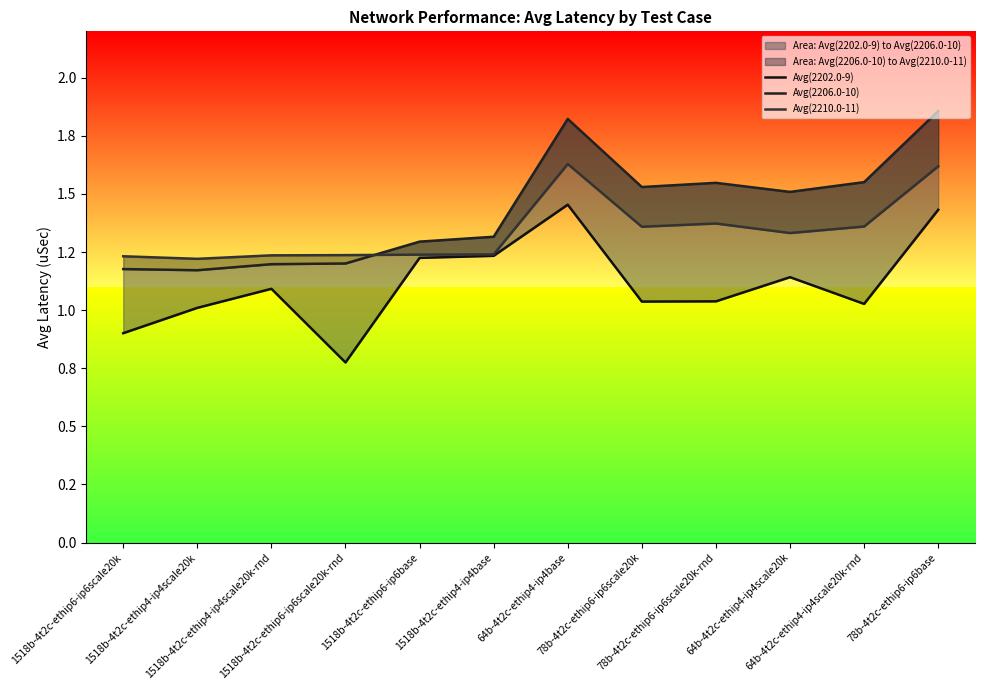

Is it true that Avg(2202.0-9) equals 0.4 at 1518b-4t2c-ethip6-ip6scale20k?

False